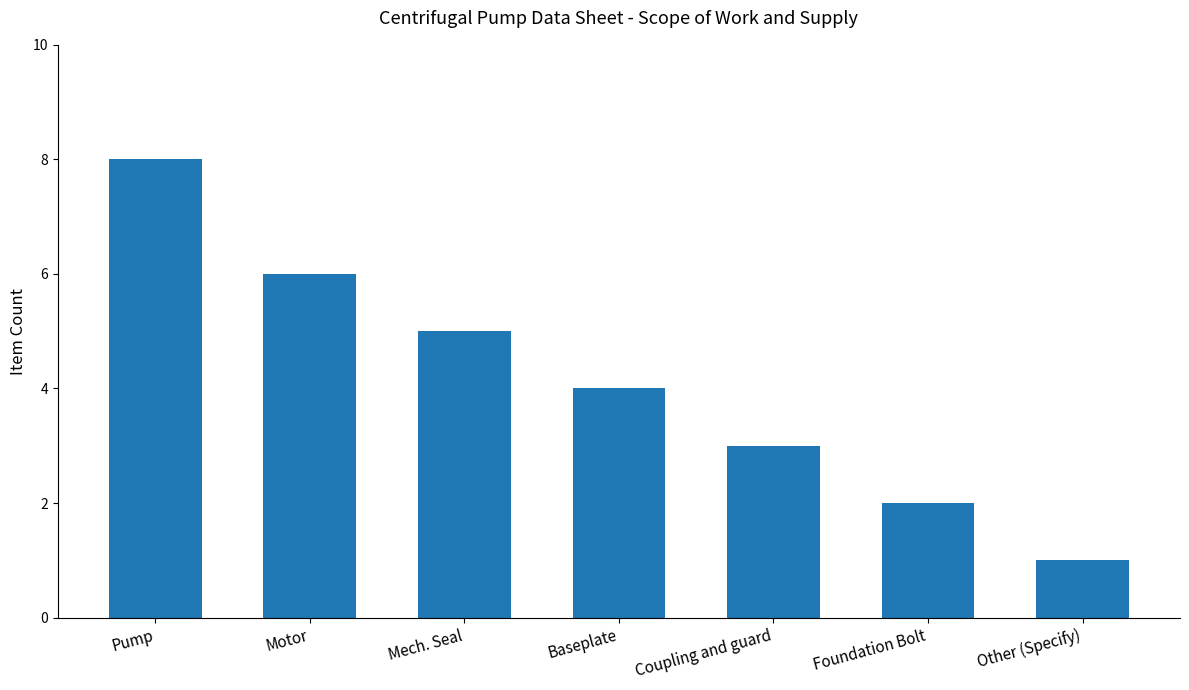

What is the smallest value displayed?

1